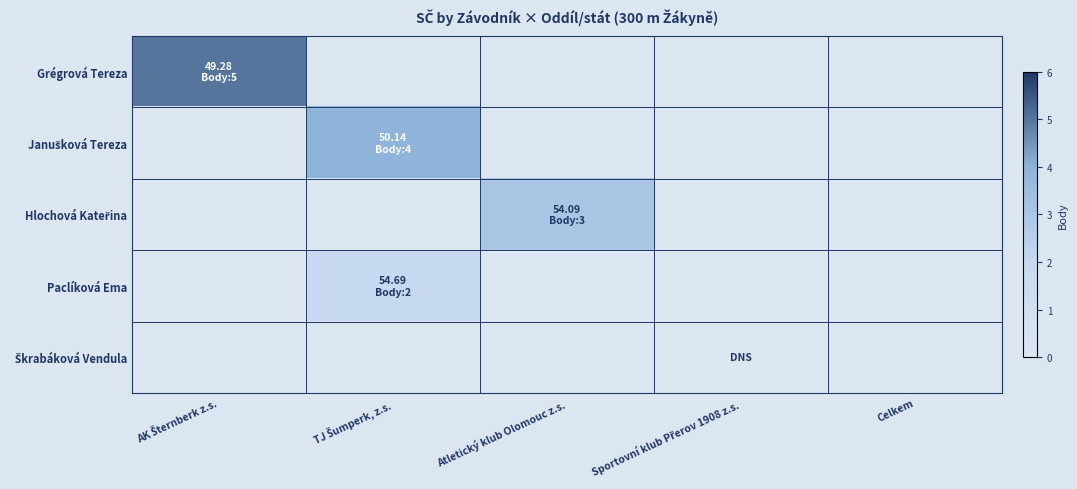

At how many categories does at least one series exceed 0?

3